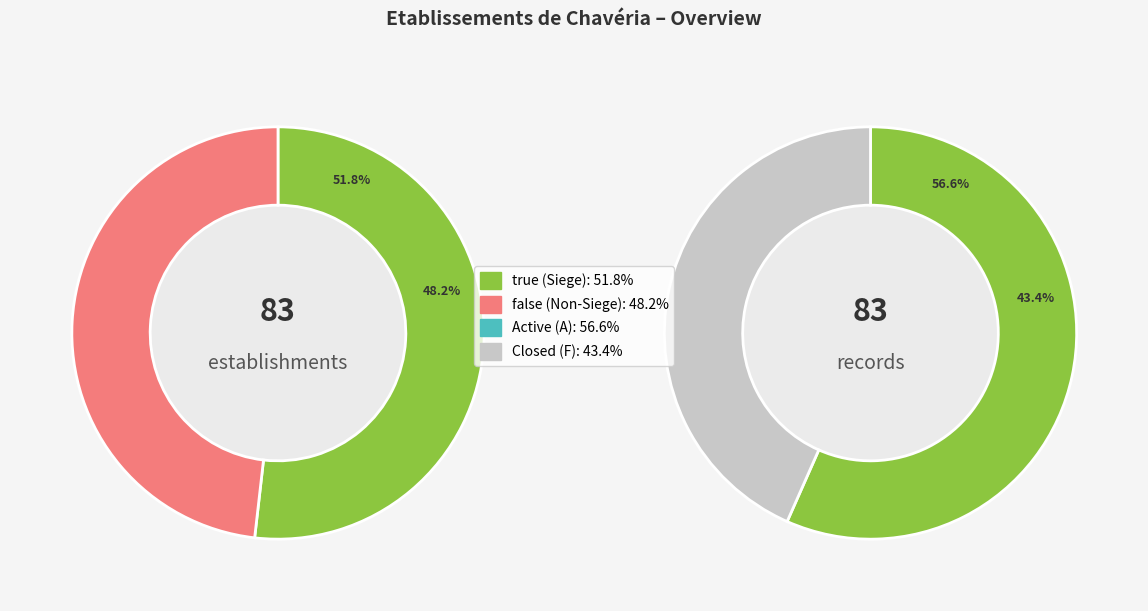

Is it true that true is 18% of the pie?

False